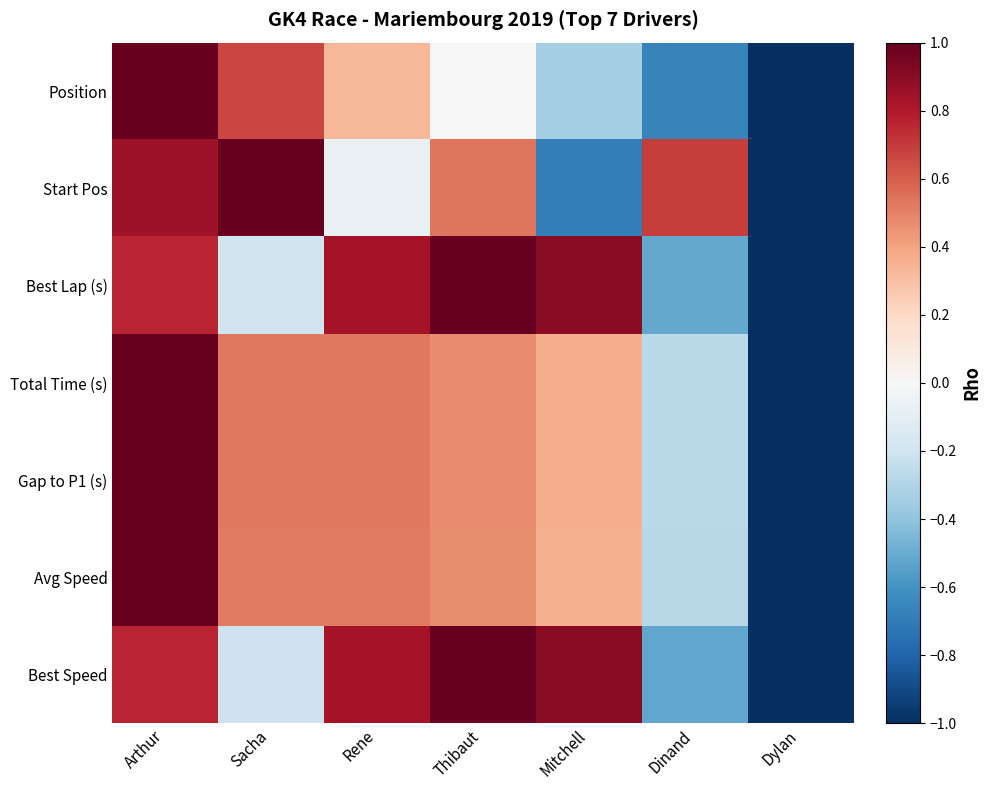

Rank the series at Mitchell from lowest to highest value.

Start Pos, Position, Avg Speed, Gap to P1 (s), Total Time (s), Best Speed, Best Lap (s)